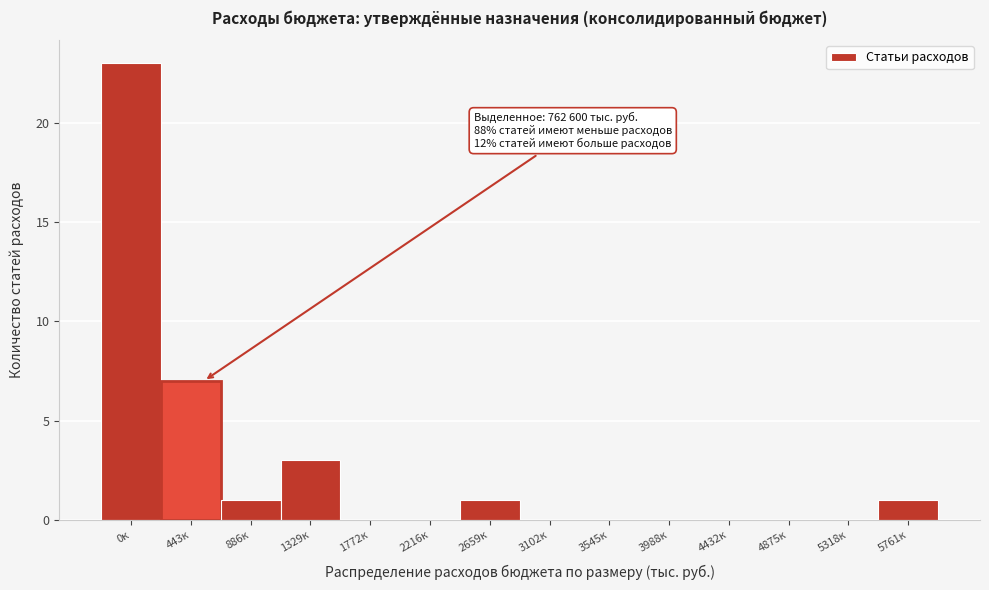

Reading left to right, extract all data points from this chart.

0к=23	443к=7	886к=1	1329к=3	1772к=0	2216к=0	2659к=1	3102к=0	3545к=0	3988к=0	4432к=0	4875к=0	5318к=0	5761к=1